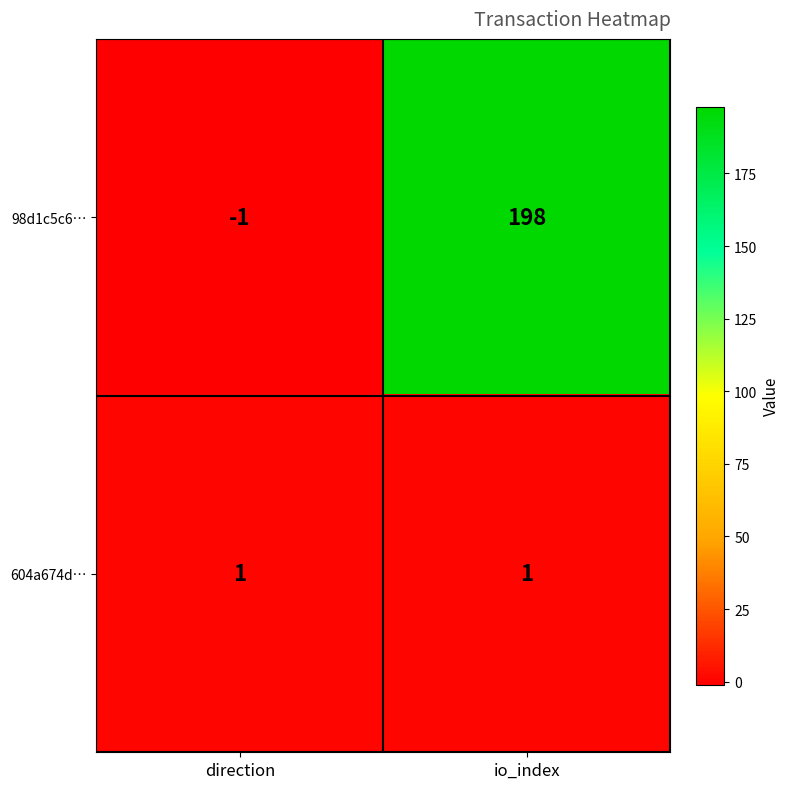

What is the sum of all 98d1c5c6… values?

197